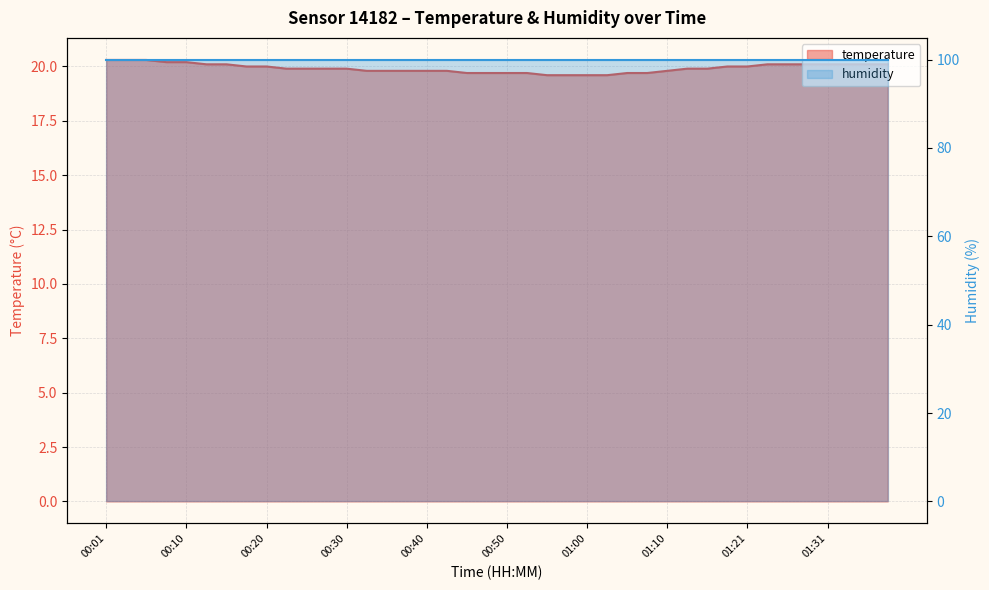

How many values are between 19 and 20?

26